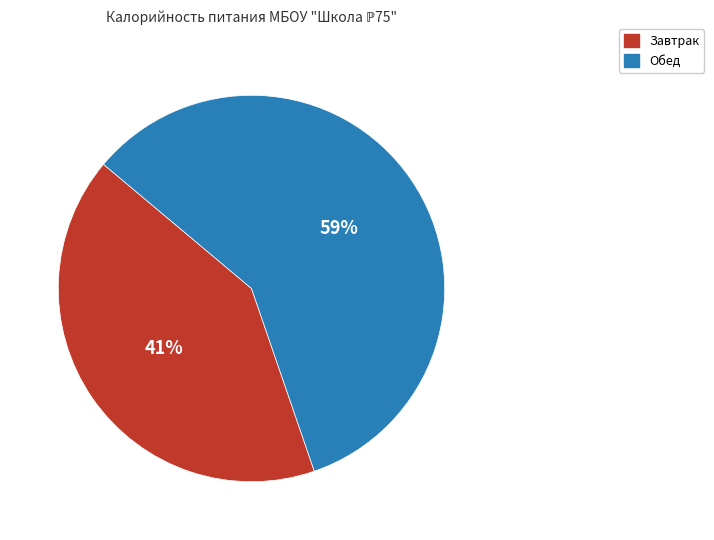

To the nearest percent, what is the combined percentage of Завтрак and Обед?

100%